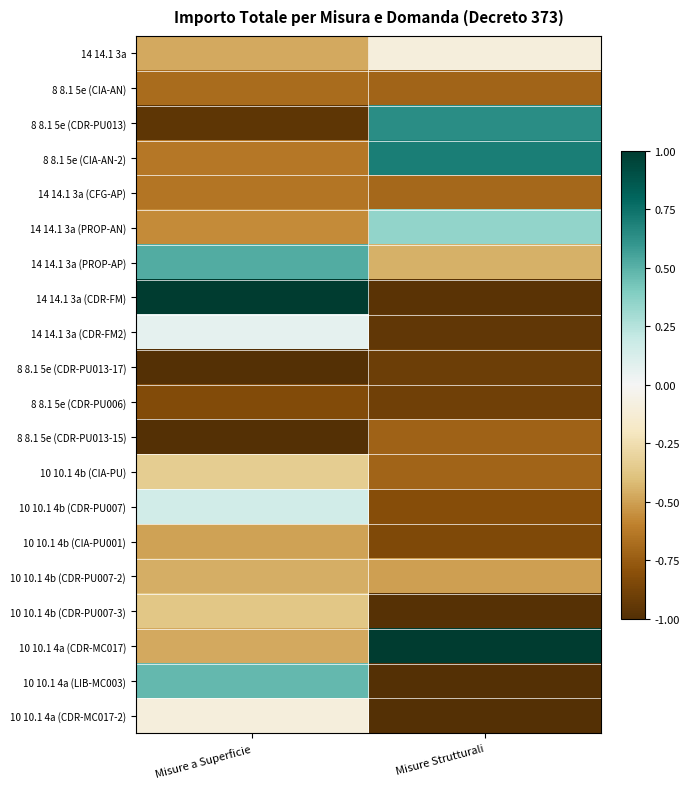

Reading right to left, what are all the values shown in this chart?

14 14.1 3a: Misure Strutturali=-0.1	Misure a Superficie=-0.5
8 8.1 5e (CIA-AN): Misure Strutturali=-0.7	Misure a Superficie=-0.7
8 8.1 5e (CDR-PU013): Misure Strutturali=0.6	Misure a Superficie=-1.0
8 8.1 5e (CIA-AN-2): Misure Strutturali=0.7	Misure a Superficie=-0.6
14 14.1 3a (CFG-AP): Misure Strutturali=-0.7	Misure a Superficie=-0.6
14 14.1 3a (PROP-AN): Misure Strutturali=0.3	Misure a Superficie=-0.6
14 14.1 3a (PROP-AP): Misure Strutturali=-0.5	Misure a Superficie=0.5
14 14.1 3a (CDR-FM): Misure Strutturali=-1.0	Misure a Superficie=1.0
14 14.1 3a (CDR-FM2): Misure Strutturali=-0.9	Misure a Superficie=0.1
8 8.1 5e (CDR-PU013-17): Misure Strutturali=-0.9	Misure a Superficie=-1.0
8 8.1 5e (CDR-PU006): Misure Strutturali=-0.9	Misure a Superficie=-0.8
8 8.1 5e (CDR-PU013-15): Misure Strutturali=-0.7	Misure a Superficie=-1.0
10 10.1 4b (CIA-PU): Misure Strutturali=-0.7	Misure a Superficie=-0.3
10 10.1 4b (CDR-PU007): Misure Strutturali=-0.8	Misure a Superficie=0.2
10 10.1 4b (CIA-PU001): Misure Strutturali=-0.8	Misure a Superficie=-0.5
10 10.1 4b (CDR-PU007-2): Misure Strutturali=-0.5	Misure a Superficie=-0.5
10 10.1 4b (CDR-PU007-3): Misure Strutturali=-1.0	Misure a Superficie=-0.4
10 10.1 4a (CDR-MC017): Misure Strutturali=1.0	Misure a Superficie=-0.5
10 10.1 4a (LIB-MC003): Misure Strutturali=-1.0	Misure a Superficie=0.5
10 10.1 4a (CDR-MC017-2): Misure Strutturali=-1.0	Misure a Superficie=-0.1